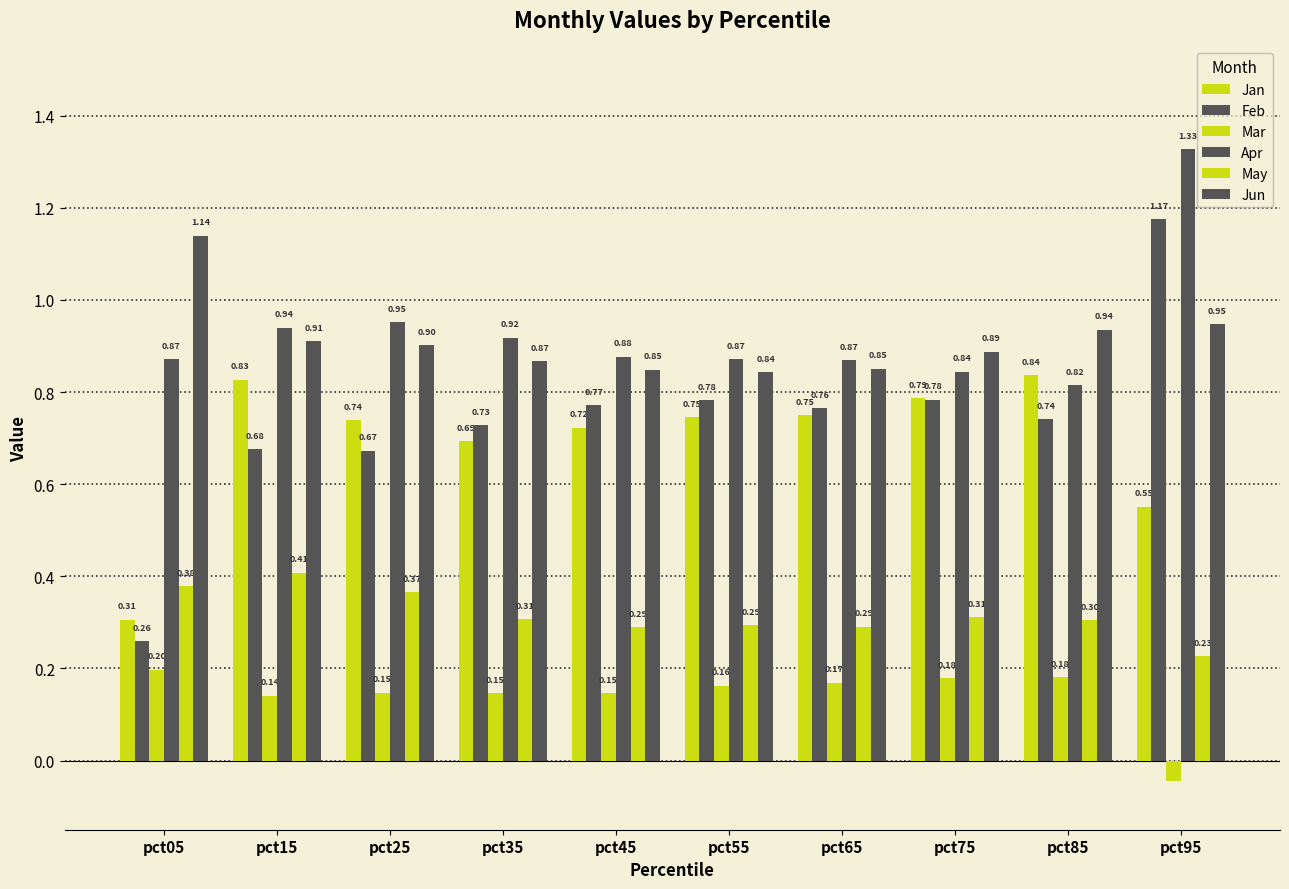

What is the approximate value of May at pct25?

0.4